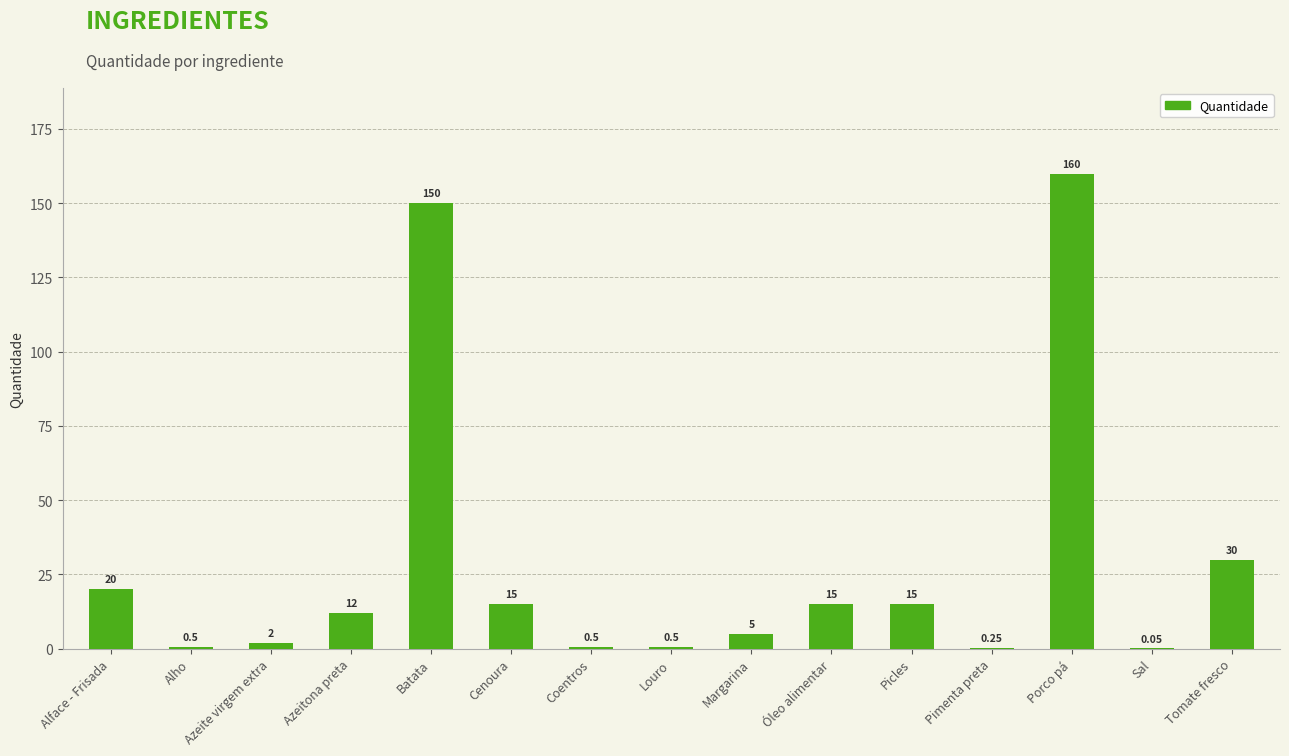

Between Óleo alimentar and Coentros, which is larger?

Óleo alimentar